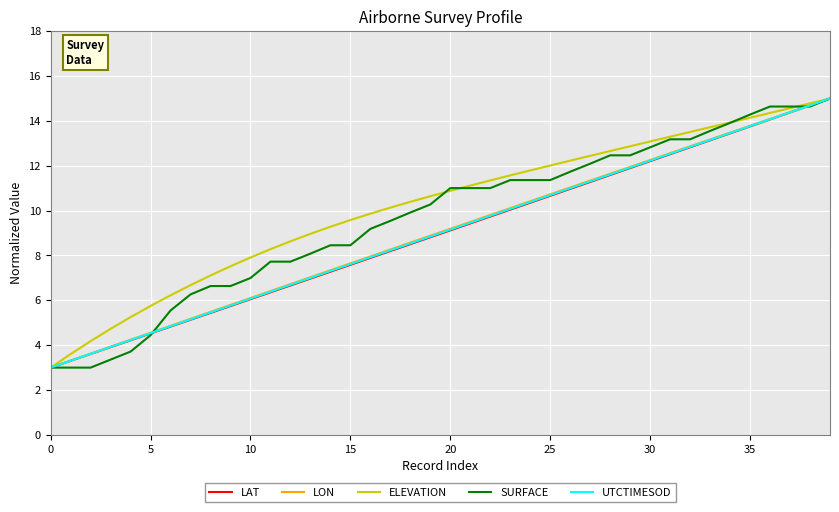

Reading left to right, transcribe all the data shown in this chart.

LAT: 3.0	3.3	3.6	3.9	4.2	4.5	4.8	5.1	5.4	5.7	6.1	6.4	6.7	7.0	7.3	7.6	7.9	8.2	8.5	8.8	9.1	9.4	9.7	10.0	10.4	10.7	11.0	11.3	11.6	11.9	12.2	12.5	12.8	13.1	13.4	13.8	14.1	14.4	14.7	15.0
LON: 3.0	3.3	3.6	3.9	4.2	4.6	4.9	5.2	5.5	5.8	6.1	6.4	6.7	7.0	7.3	7.6	8.0	8.3	8.6	8.9	9.2	9.5	9.8	10.1	10.4	10.7	11.0	11.3	11.6	11.9	12.3	12.6	12.9	13.2	13.5	13.8	14.1	14.4	14.7	15.0
ELEVATION: 3.0	3.6	4.2	4.7	5.3	5.8	6.2	6.7	7.1	7.5	7.9	8.3	8.6	9.0	9.3	9.6	9.9	10.1	10.4	10.6	10.9	11.1	11.3	11.6	11.8	12.0	12.2	12.4	12.7	12.9	13.1	13.3	13.5	13.7	13.9	14.1	14.4	14.6	14.8	15.0
SURFACE: 3.0	3.0	3.0	3.4	3.7	4.4	5.5	6.3	6.6	6.6	7.0	7.7	7.7	8.1	8.5	8.5	9.2	9.5	9.9	10.3	11.0	11.0	11.0	11.4	11.4	11.4	11.7	12.1	12.5	12.5	12.8	13.2	13.2	13.6	13.9	14.3	14.6	14.6	14.6	15.0
UTCTIMESOD: 3.0	3.3	3.6	3.9	4.2	4.5	4.8	5.2	5.5	5.8	6.1	6.4	6.7	7.0	7.3	7.6	7.9	8.2	8.5	8.8	9.2	9.5	9.8	10.1	10.4	10.7	11.0	11.3	11.6	11.9	12.2	12.5	12.8	13.2	13.5	13.8	14.1	14.4	14.7	15.0